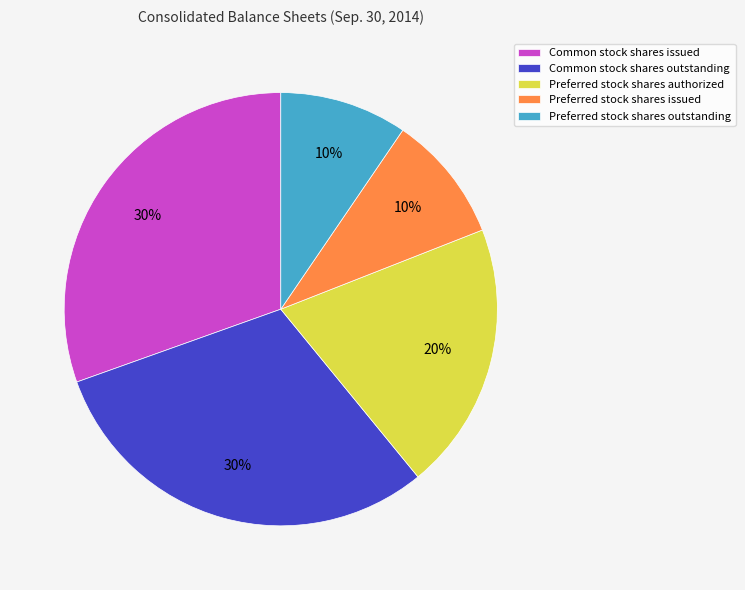

Is it true that Common stock shares issued is 30% of the pie?

True